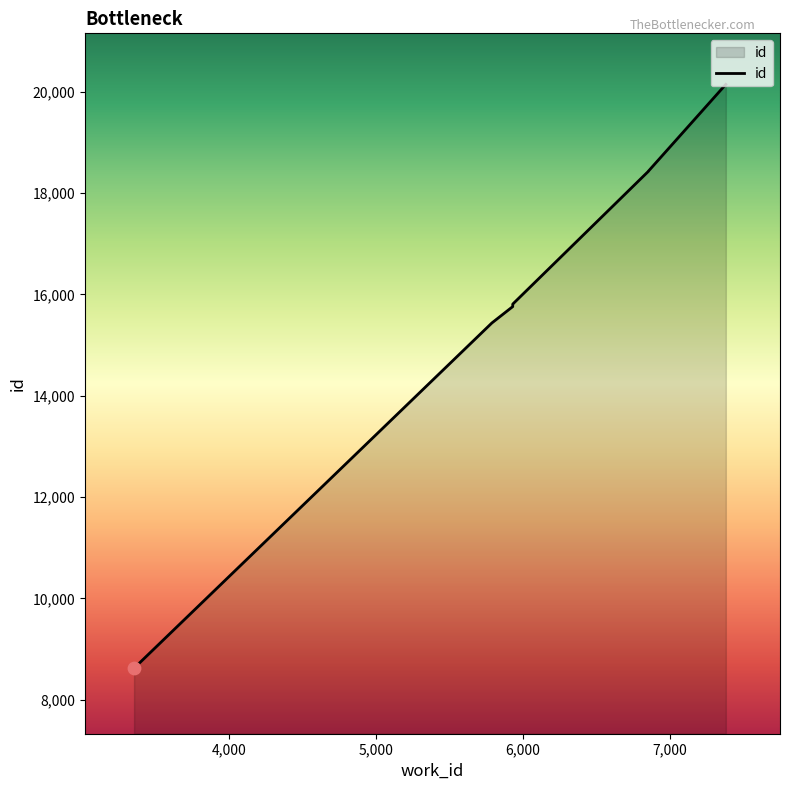

What is the ratio of the value at 6855 to the value at 5788?

1.2